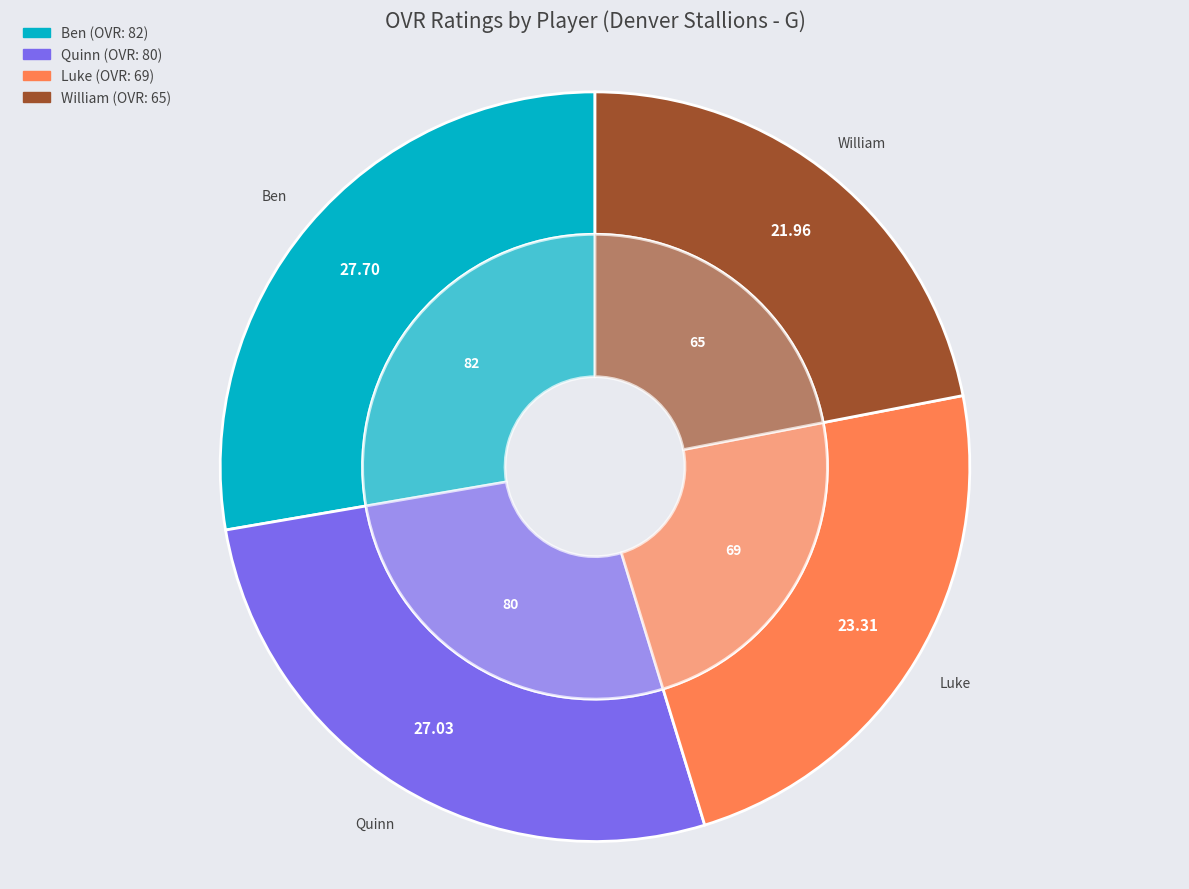

Is it true that Ben is 17% of the pie?

False